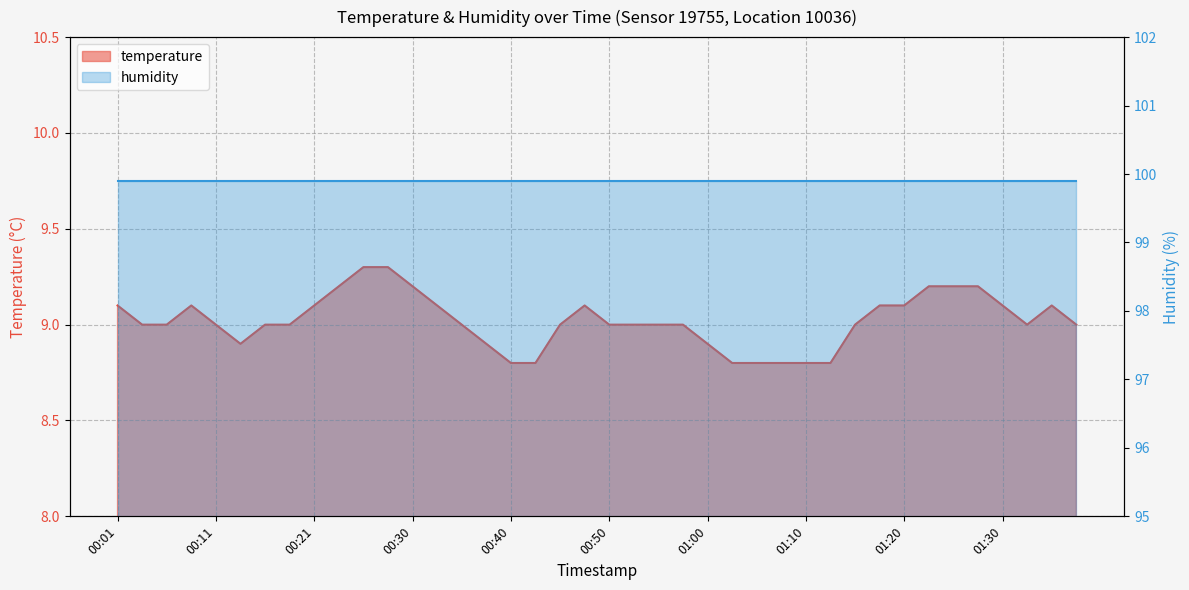

What is the ratio of the value at 00:28 to the value at 01:02?

1.1